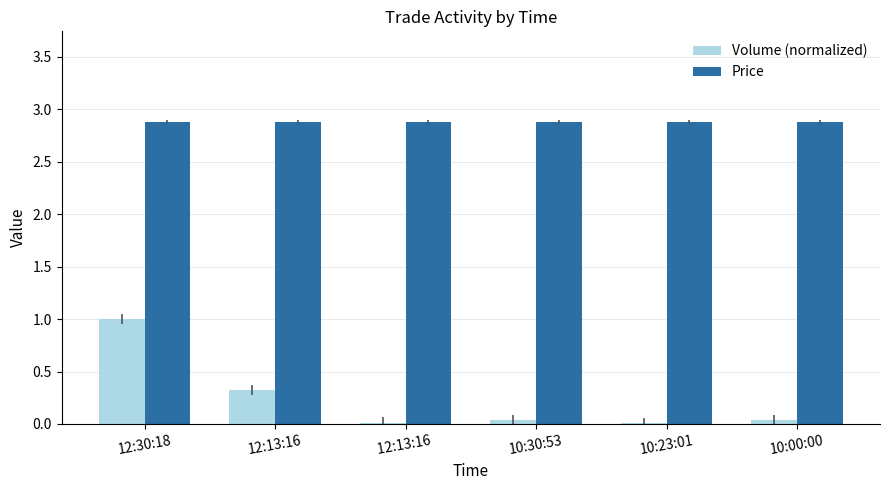

True or false: Price has a value of 2.9 at 10:30:53.

True